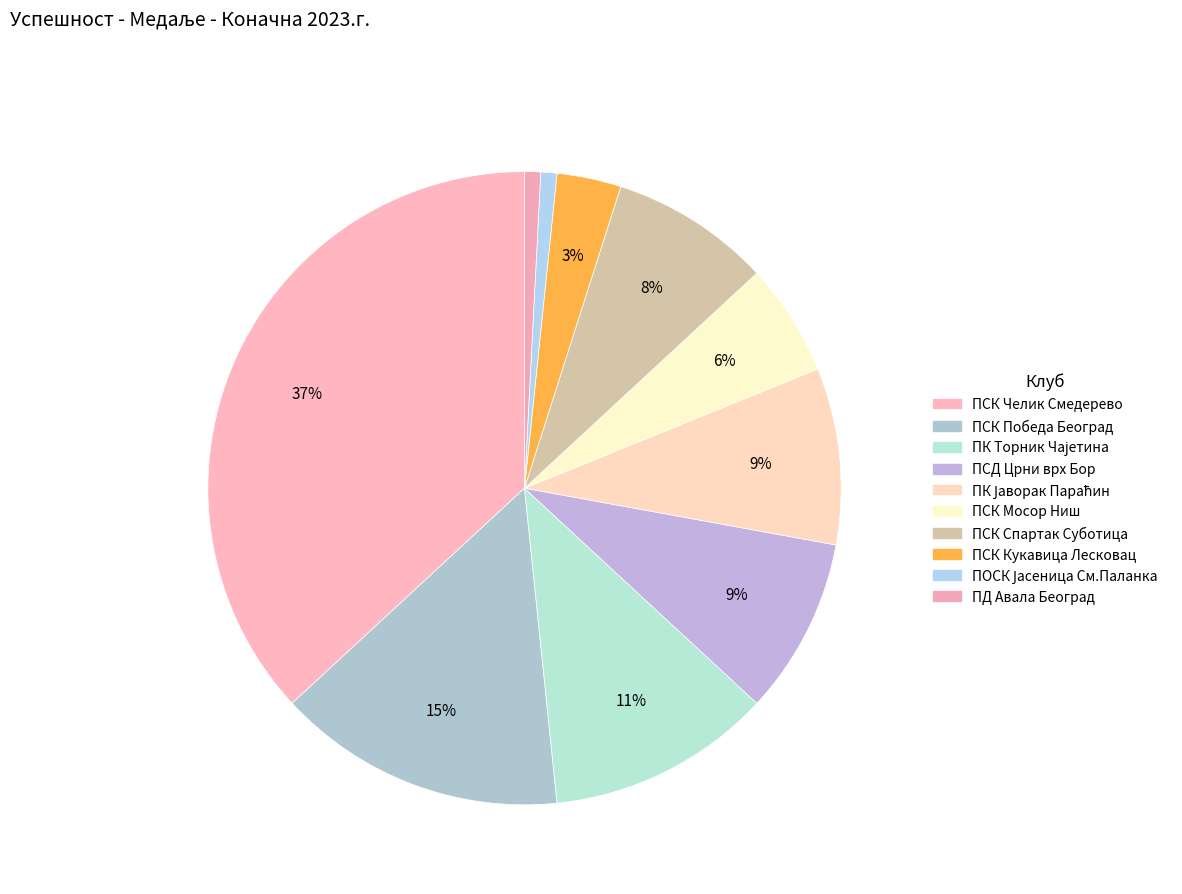

How many segments does this pie chart have?

10